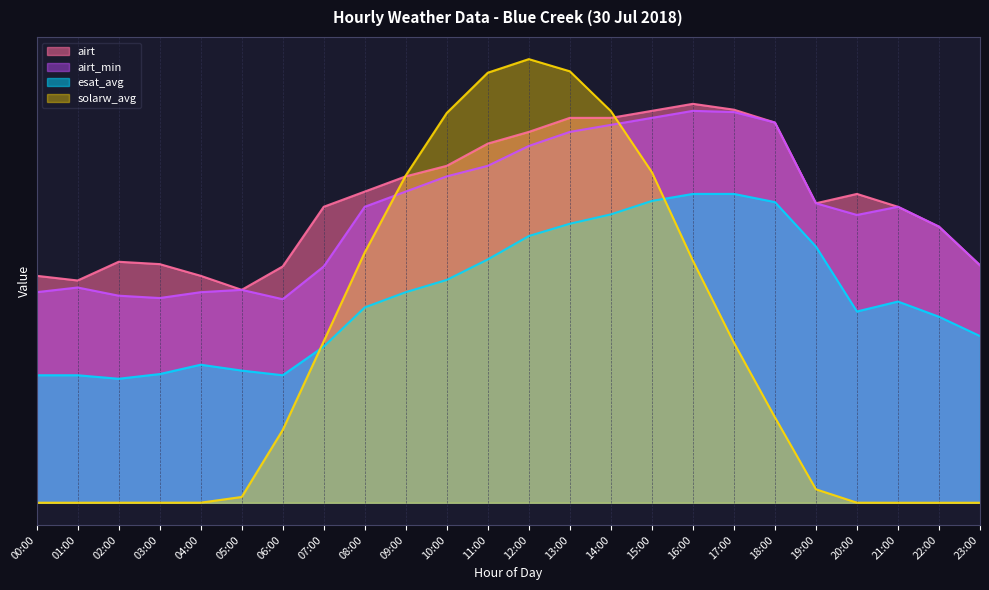

Reading right to left, extract all data points from this chart.

airt: 23:00=20.3	22:00=23.6	21:00=25.3	20:00=26.4	19:00=25.6	18:00=32.5	17:00=33.6	16:00=34.1	15:00=33.5	14:00=32.9	13:00=32.9	12:00=31.7	11:00=30.7	10:00=28.8	09:00=27.9	08:00=26.6	07:00=25.3	06:00=20.2	05:00=18.2	04:00=19.4	03:00=20.4	02:00=20.6	01:00=19.0	00:00=19.4
airt_min: 23:00=20.3	22:00=23.6	21:00=25.3	20:00=24.6	19:00=25.6	18:00=32.5	17:00=33.4	16:00=33.5	15:00=32.9	14:00=32.3	13:00=31.7	12:00=30.5	11:00=28.8	10:00=27.9	09:00=26.6	08:00=25.3	07:00=20.2	06:00=17.4	05:00=18.2	04:00=18.0	03:00=17.5	02:00=17.7	01:00=18.4	00:00=18.0
esat_avg: 23:00=14.2	22:00=15.9	21:00=17.2	20:00=16.4	19:00=21.9	18:00=25.7	17:00=26.4	16:00=26.4	15:00=25.8	14:00=24.6	13:00=23.8	12:00=22.8	11:00=20.8	10:00=19.1	09:00=18.0	08:00=16.7	07:00=13.3	06:00=10.9	05:00=11.3	04:00=11.8	03:00=11.0	02:00=10.6	01:00=10.9	00:00=10.9
solarw_avg: 23:00=0.0	22:00=0.0	21:00=0.0	20:00=0.0	19:00=1.2	18:00=7.3	17:00=13.7	16:00=20.7	15:00=28.3	14:00=33.5	13:00=36.9	12:00=37.9	11:00=36.8	10:00=33.3	09:00=28.0	08:00=21.4	07:00=13.8	06:00=6.2	05:00=0.5	04:00=0.0	03:00=0.0	02:00=0.0	01:00=0.0	00:00=0.0